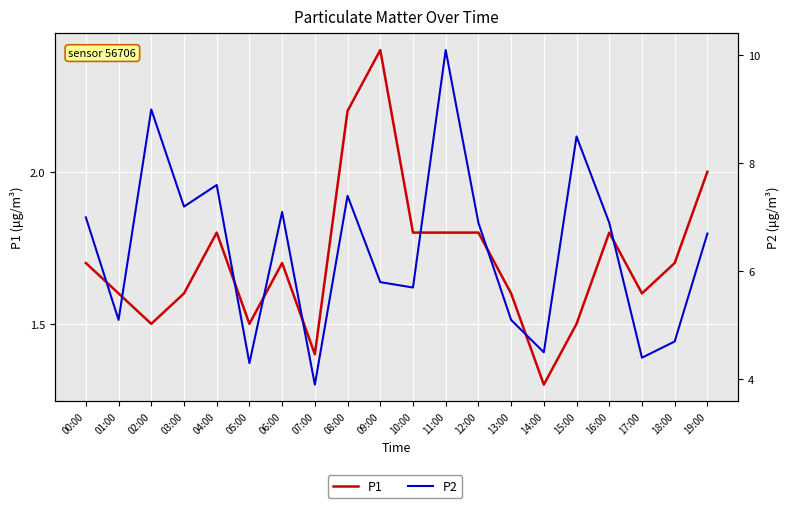

List the series in order of their peak value, highest first.

P2, P1